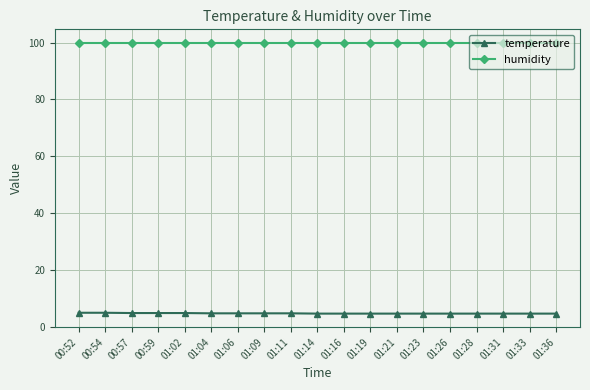

What is the spread (max minus min) of values at 01:02?

95.0